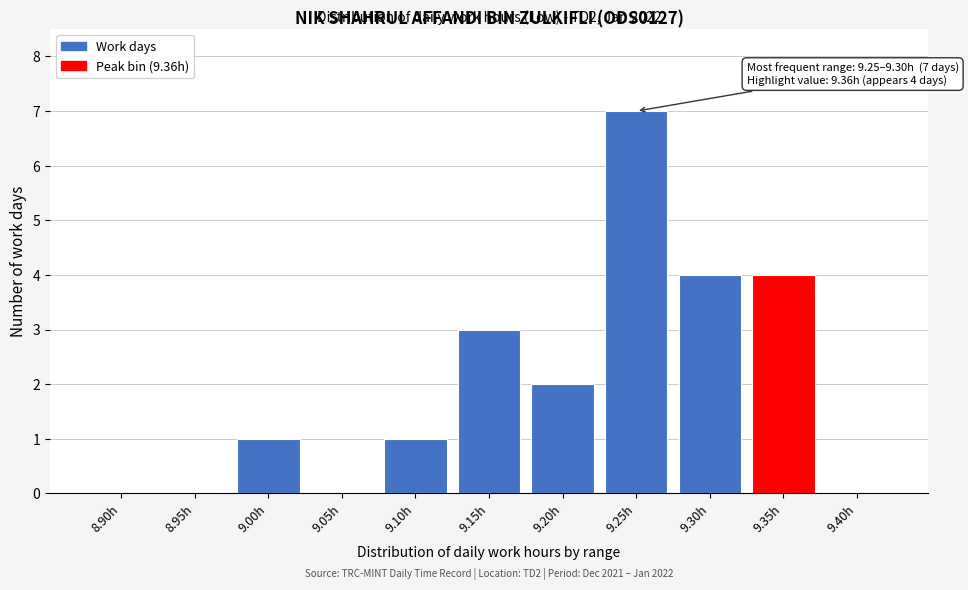

Reading left to right, extract all data points from this chart.

8.90h=0	8.95h=0	9.00h=1	9.05h=0	9.10h=1	9.15h=3	9.20h=2	9.25h=7	9.30h=4	9.35h=4	9.40h=0